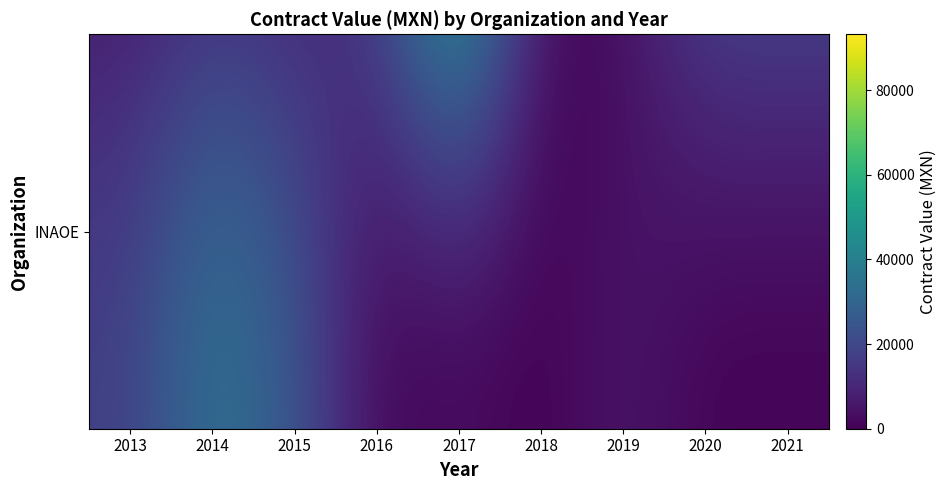

Which has a higher value, 2017 or 2016?

2017